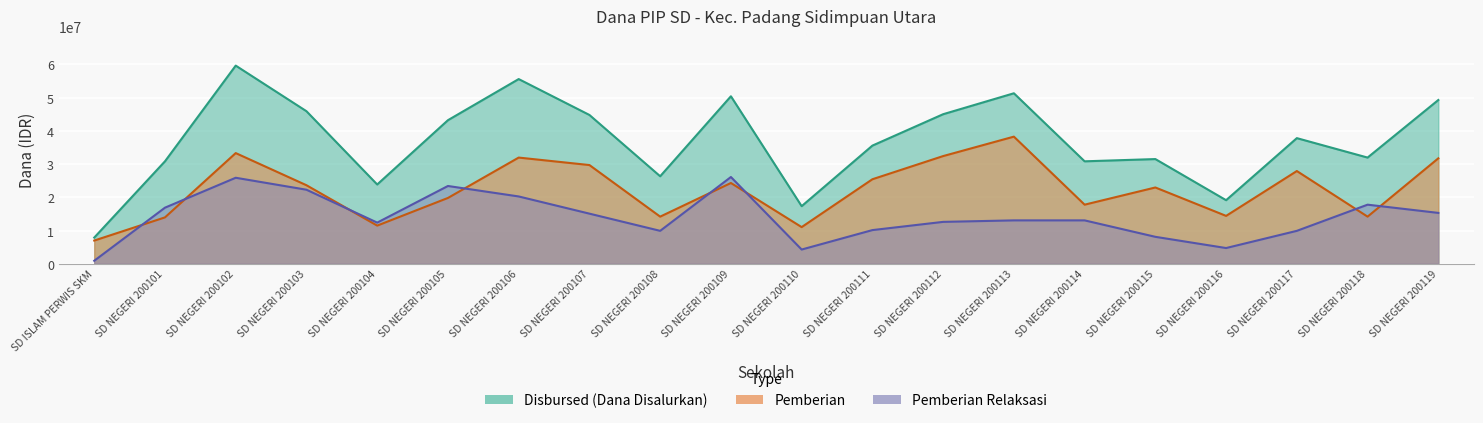

Where do Pemberian Relaksasi and Pemberian first cross each other?

SD ISLAM PERWIS SKM and SD NEGERI 200101